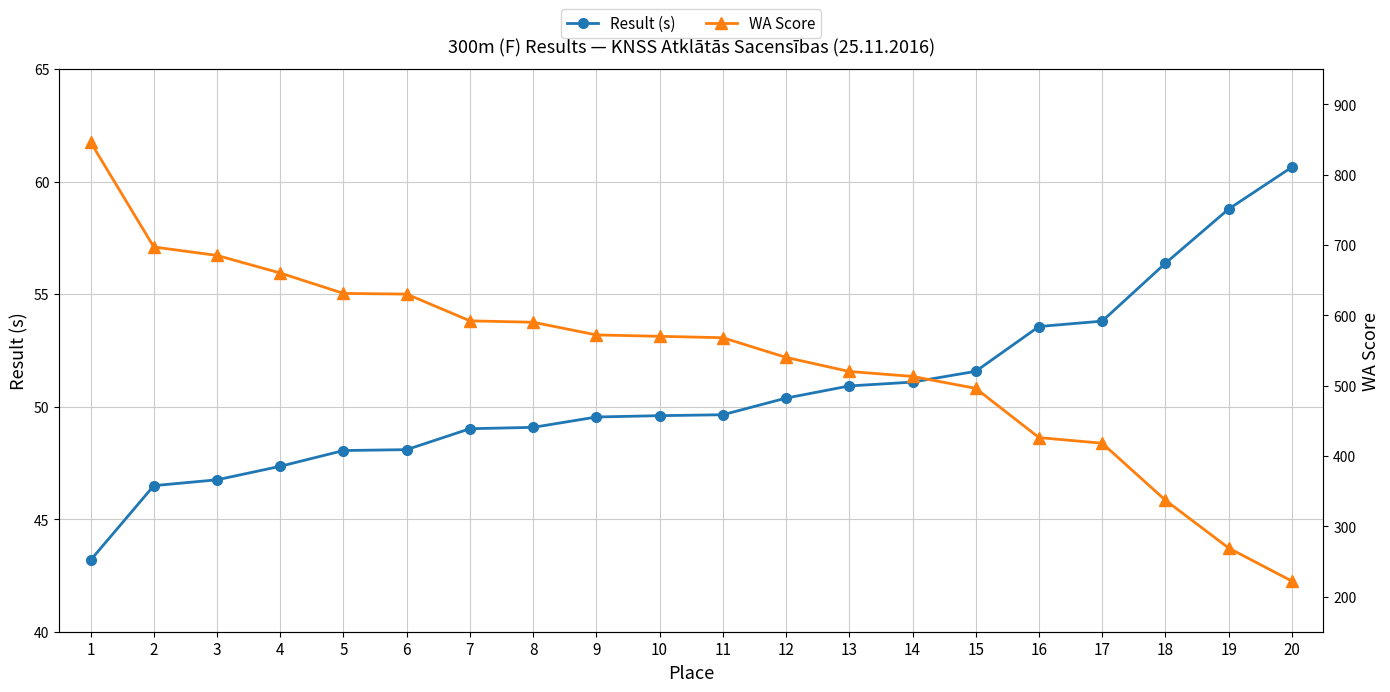

Reading left to right, extract all data points from this chart.

Result (s): 43.2	46.5	46.8	47.4	48.0	48.1	49.0	49.1	49.5	49.6	49.6	50.4	50.9	51.1	51.6	53.6	53.8	56.4	58.8	60.6
WA Score: 846.0	697.0	685.0	660.0	631.0	630.0	592.0	590.0	572.0	570.0	568.0	540.0	520.0	513.0	496.0	426.0	418.0	337.0	269.0	222.0